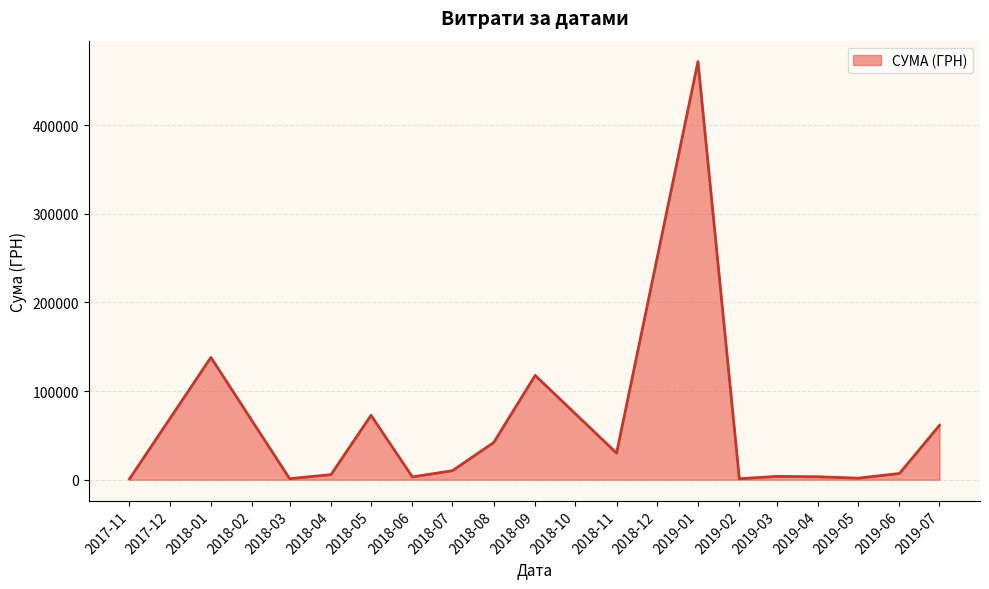

Is it true that the value at 2018-05 is 72630.8?

True